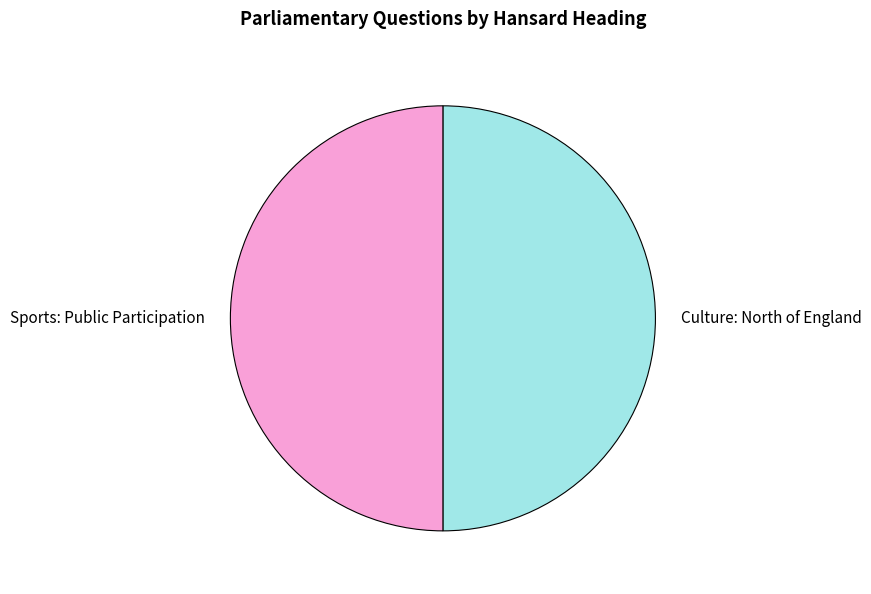

The Sports: Public Participation slice represents 56% of the pie. True or false?

False